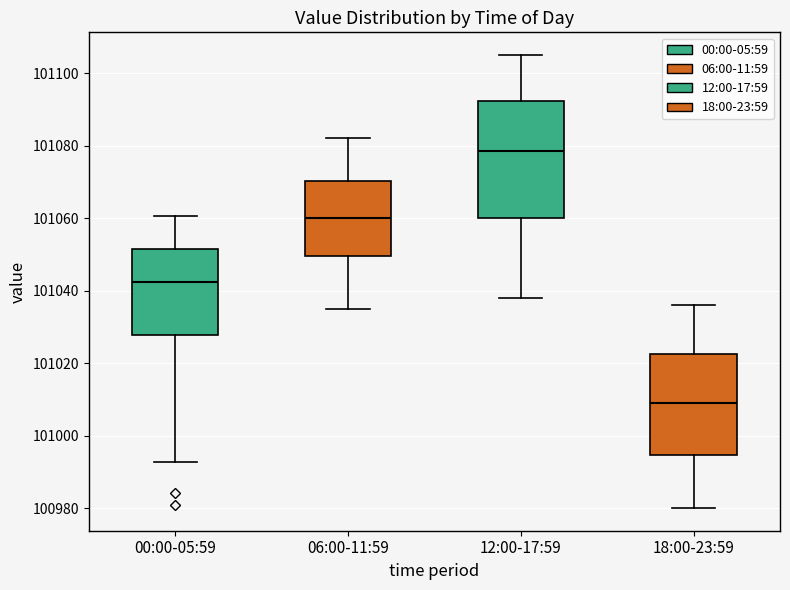

Reading left to right, read every box against the y-axis: the position of its median line, the range the box covers, and the ends of its whiskers. The values are not printed on the chart, so give them approximately, as read against the axis.

00:00-05:59: median 101042, box 101028 to 101052, whiskers 100992 to 101060
06:00-11:59: median 101060, box 101050 to 101070, whiskers 101036 to 101082
12:00-17:59: median 101078, box 101060 to 101092, whiskers 101038 to 101106
18:00-23:59: median 101010, box 100994 to 101022, whiskers 100980 to 101036